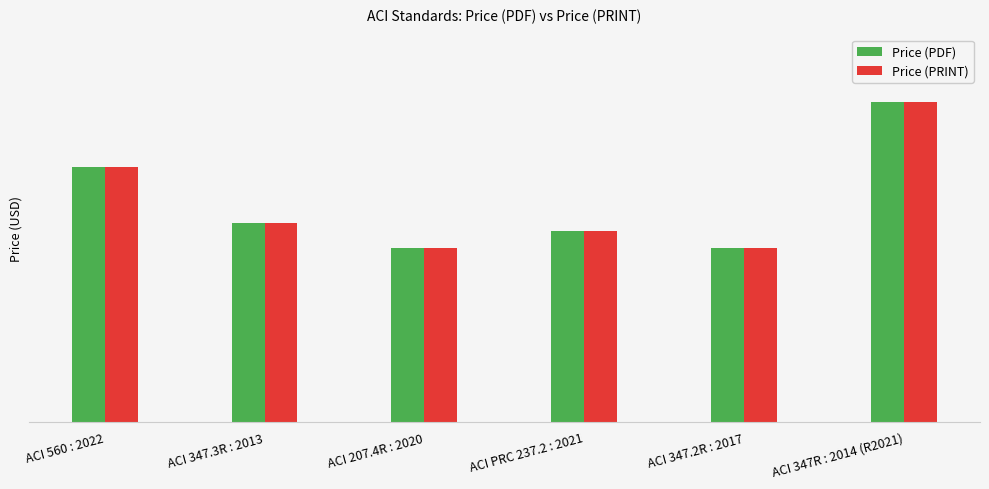

Is the value of Price (PRINT) at ACI 347.2R : 2017 greater than the value of Price (PDF) at ACI 207.4R : 2020?

No